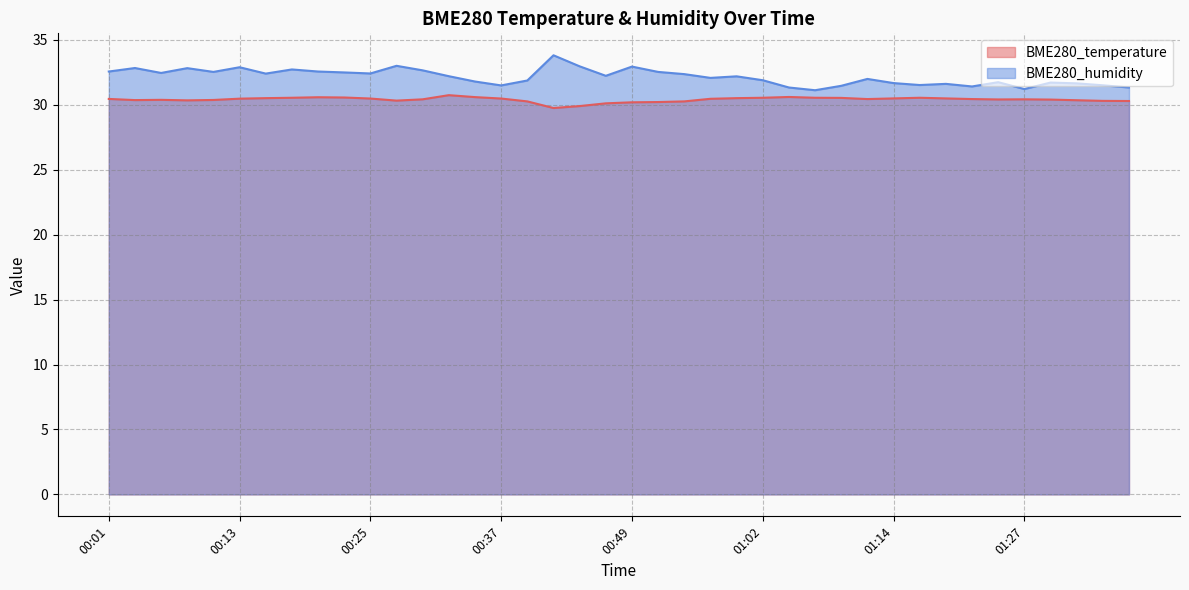

The BME280_humidity series shows 19.4 at 00:10. True or false?

False